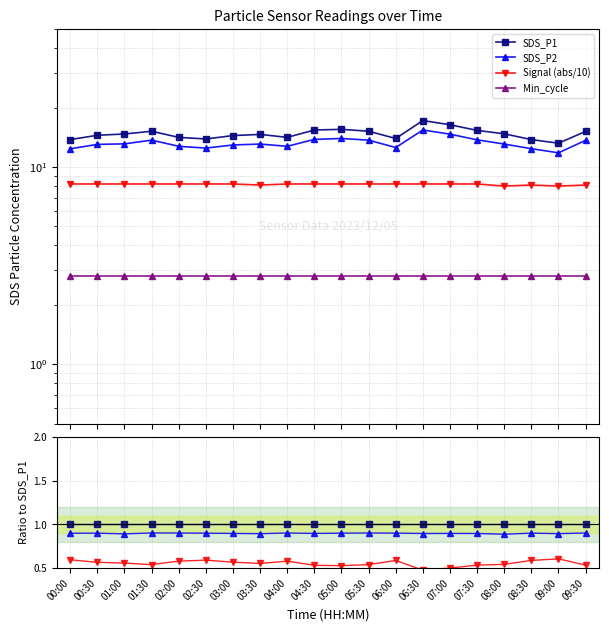

What are all the series names shown in the legend?

SDS_P1, SDS_P2, Signal (abs/10), Min_cycle